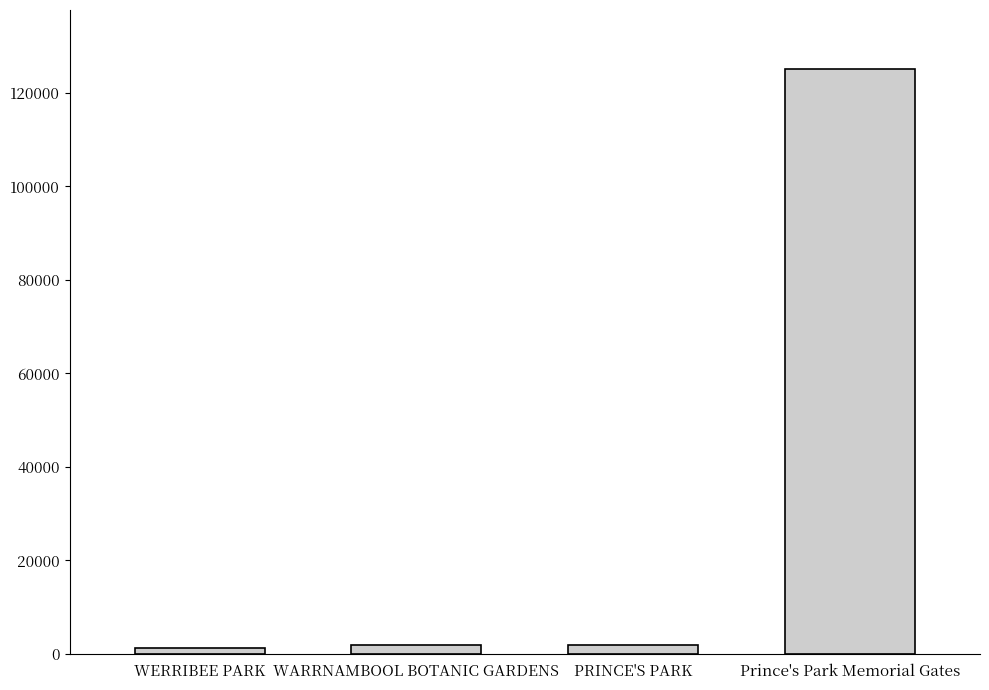

What value does the data have at Prince's Park Memorial Gates?

125229